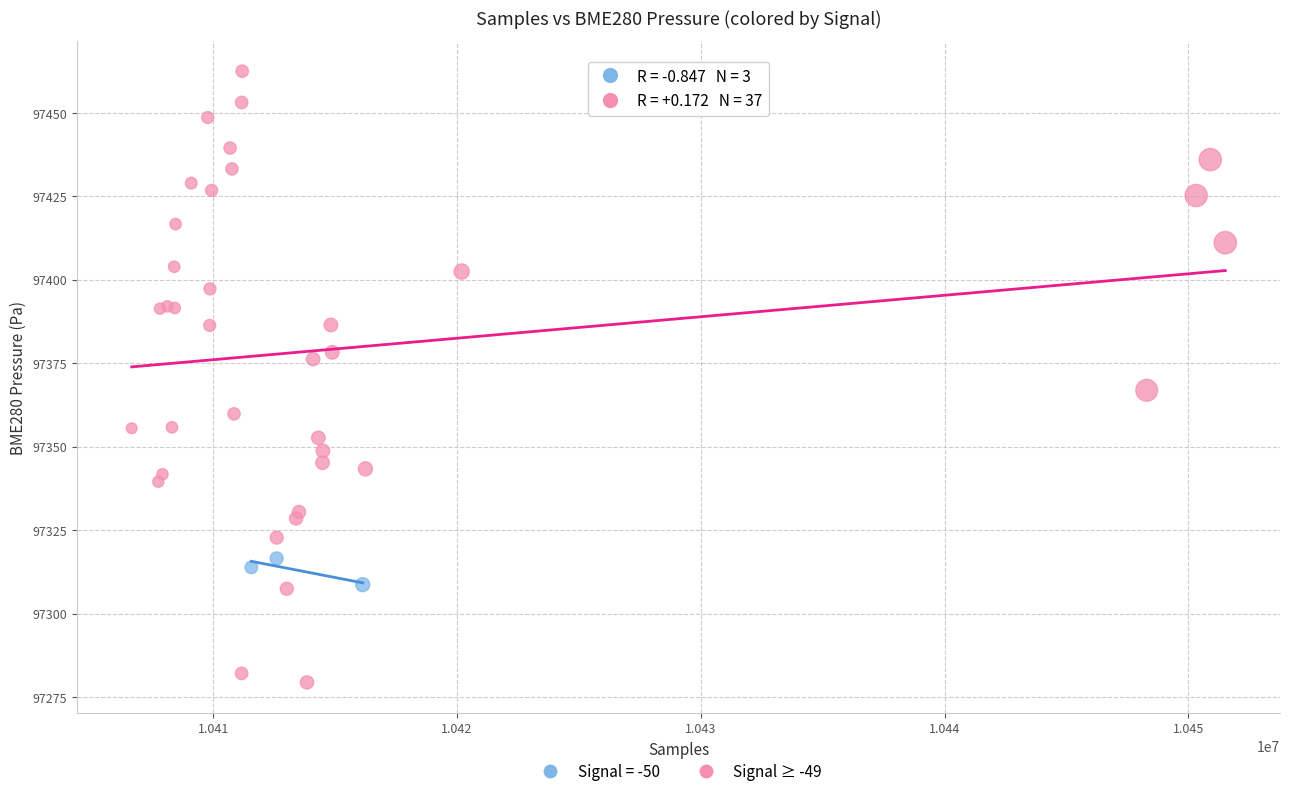

Which series contains the lowest Y value?

Signal ≥ -49